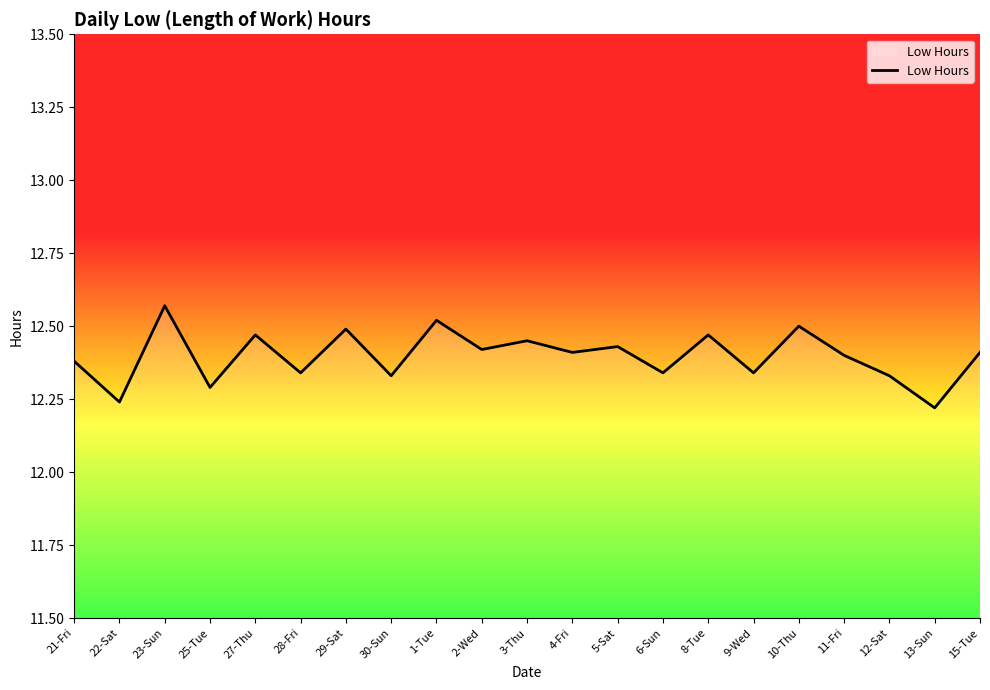

The value at 12-Sat is 2.9. True or false?

False